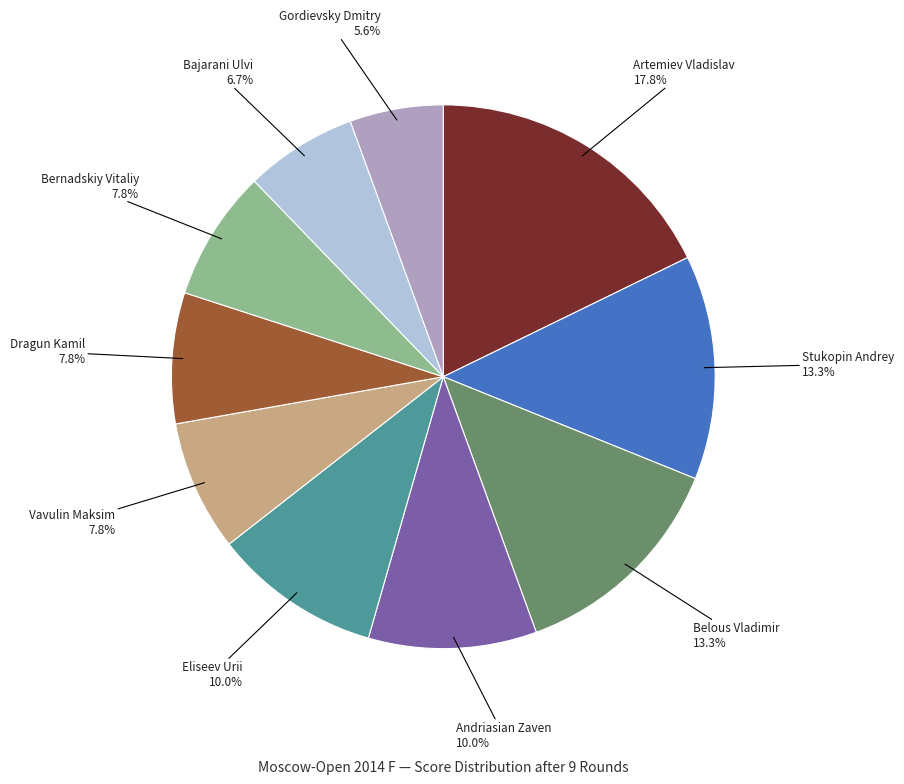

To the nearest percent, what is the average slice percentage?

10%